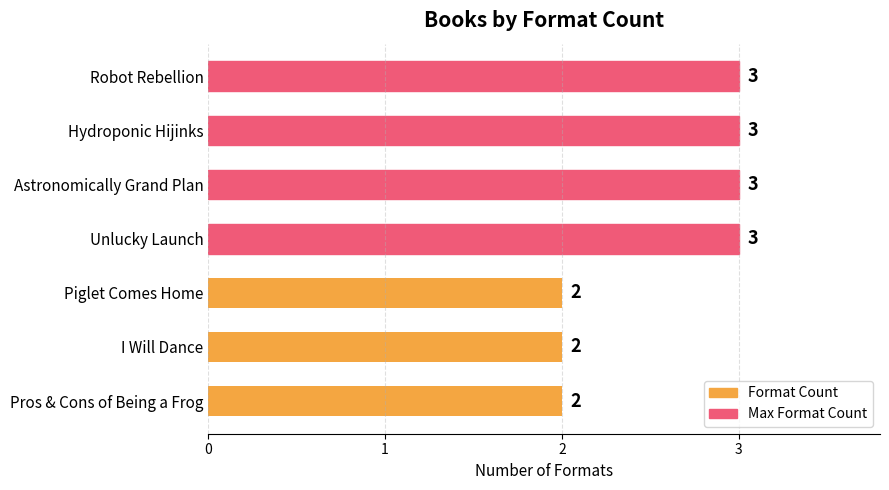

What is the difference between the maximum and second lowest values?

1